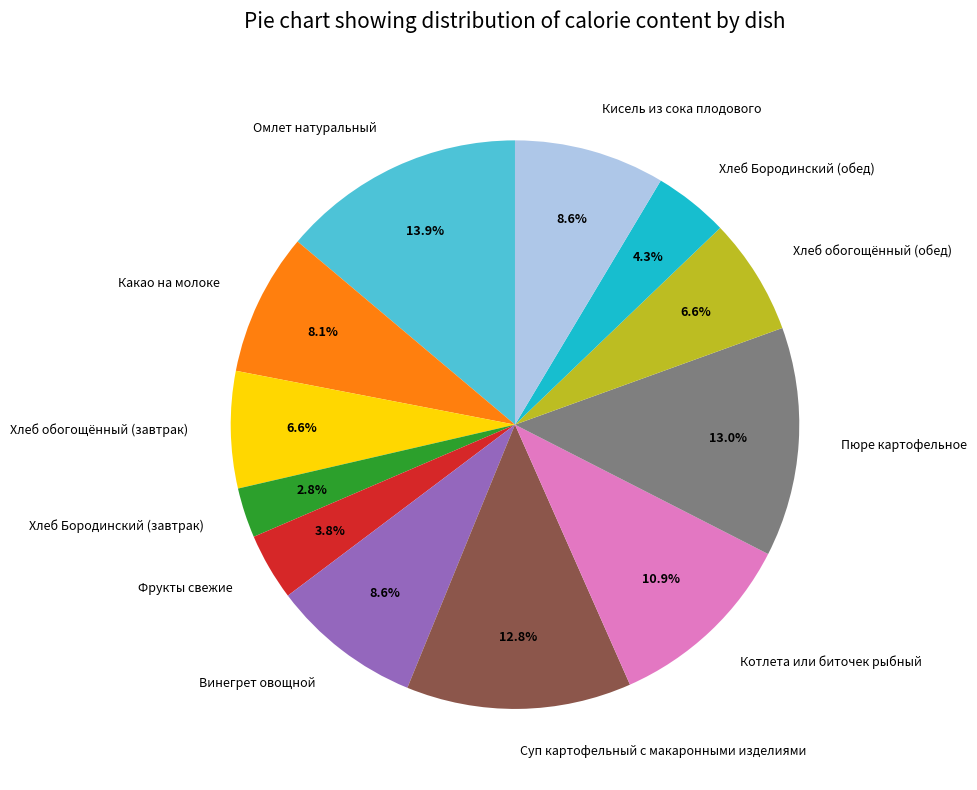

The Какао на молоке slice represents 8% of the pie. True or false?

True